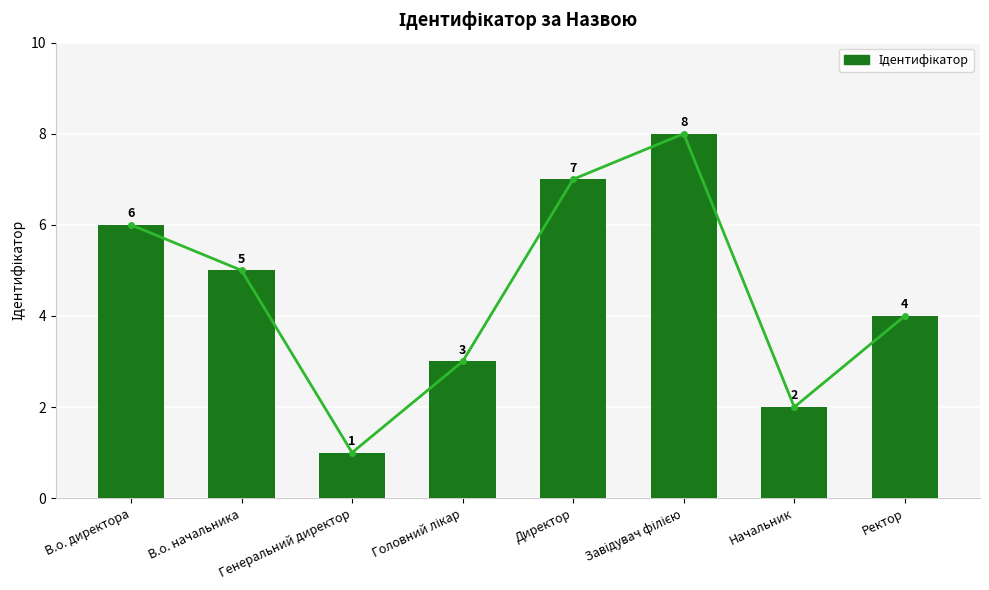

What is the label of the 8th bar from the right?

В.о. директора